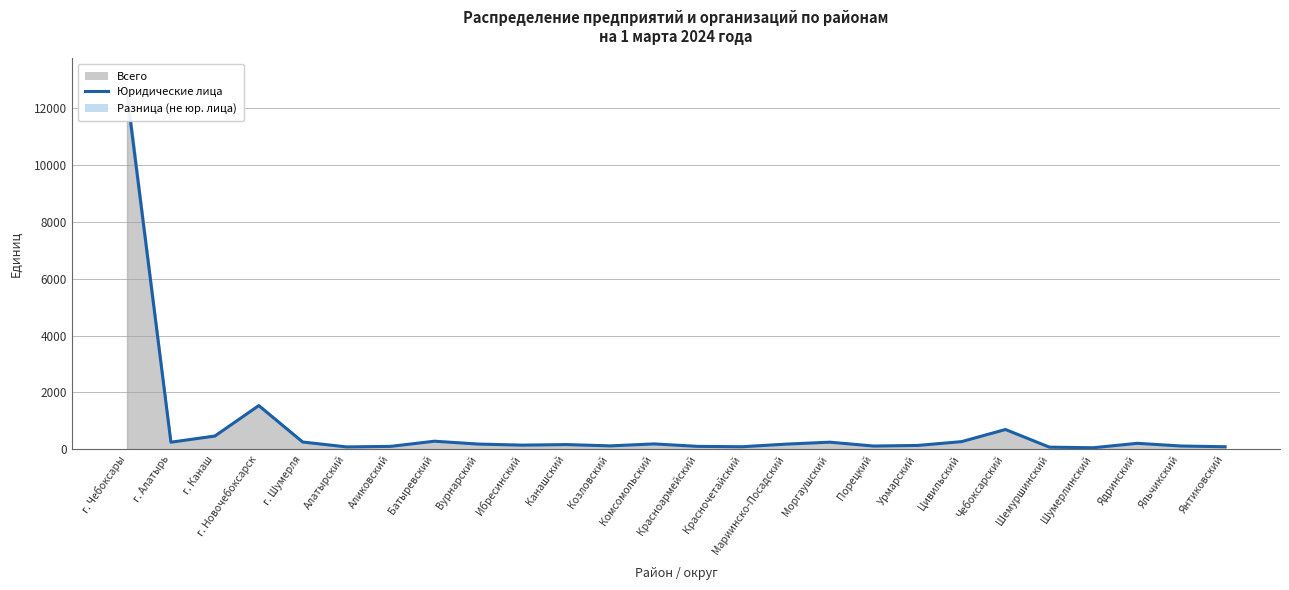

What is the ratio of the value at Урмарский to the value at Чебоксарский?

0.2